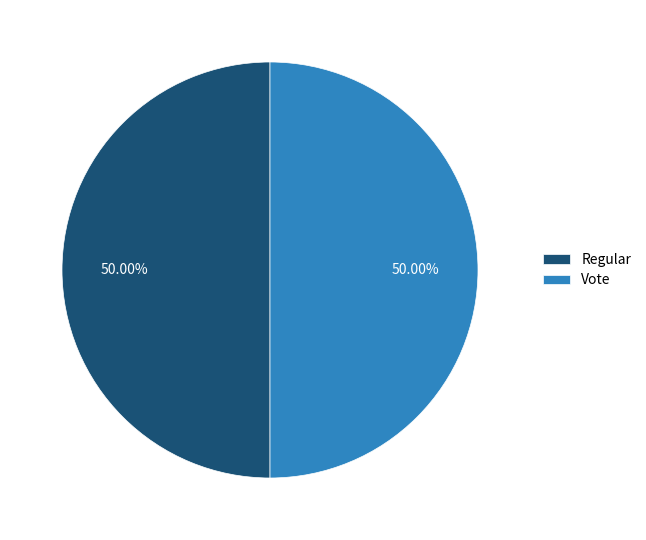

Is it true that Vote is 50% of the pie?

True